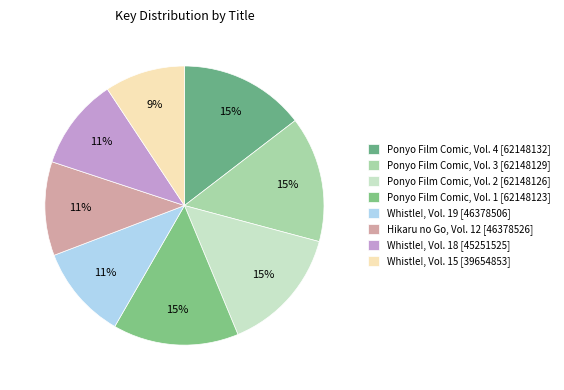

How many slices are in this pie chart?

8